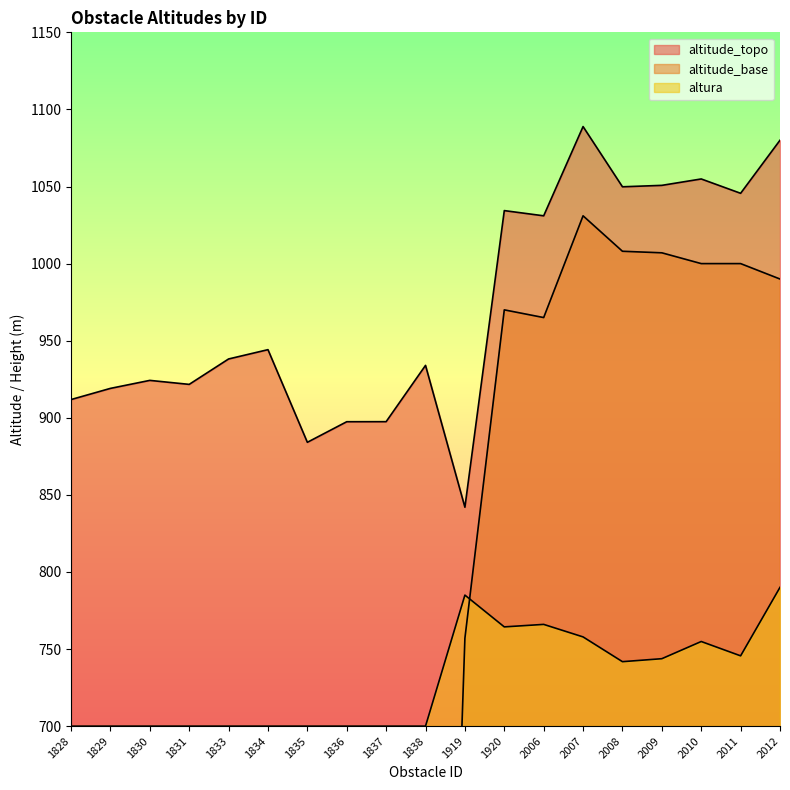

Which series has the largest total across all categories?

altitude_topo